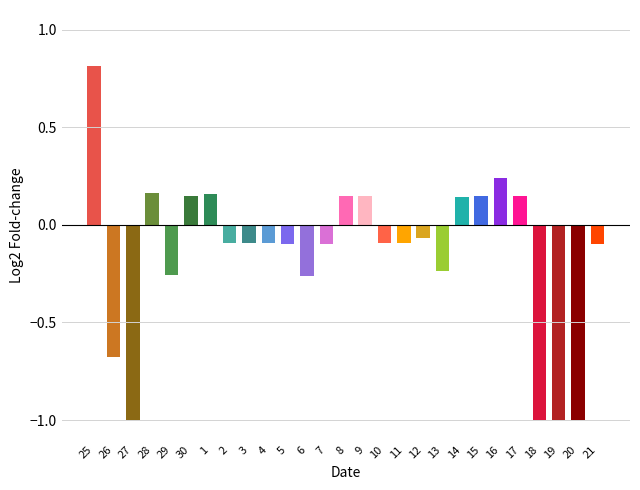

The chart shows a value of -1.0 at 18. True or false?

True